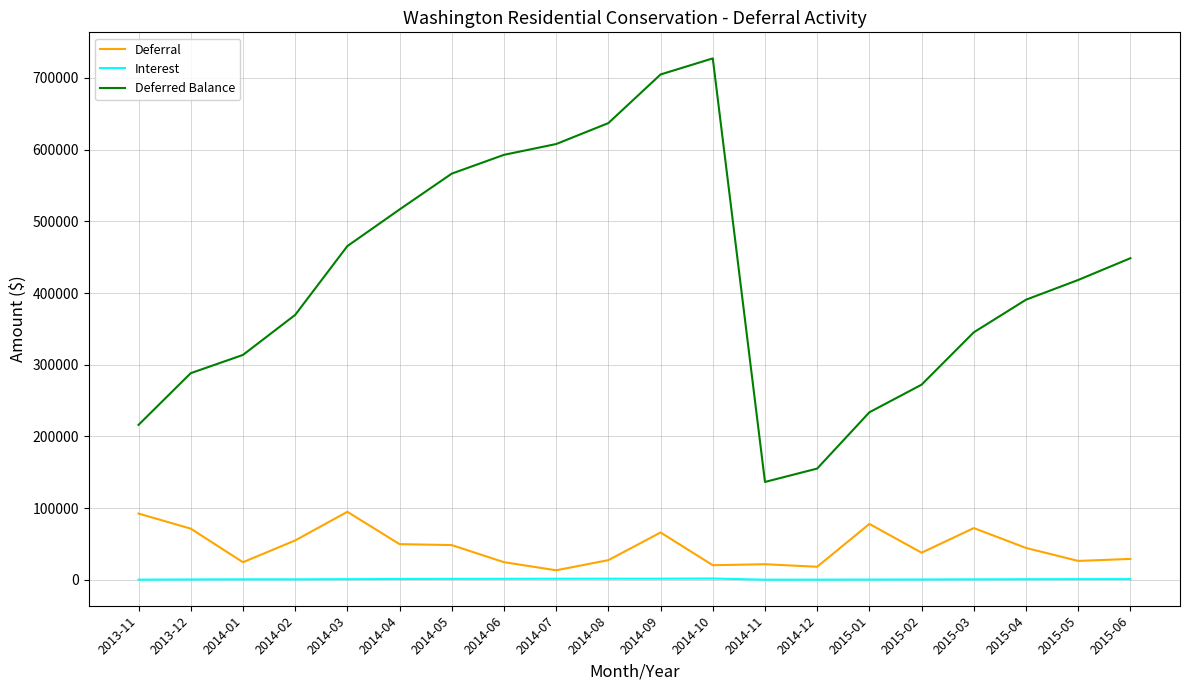

List the series in order of their peak value, lowest first.

Interest, Deferral, Deferred Balance